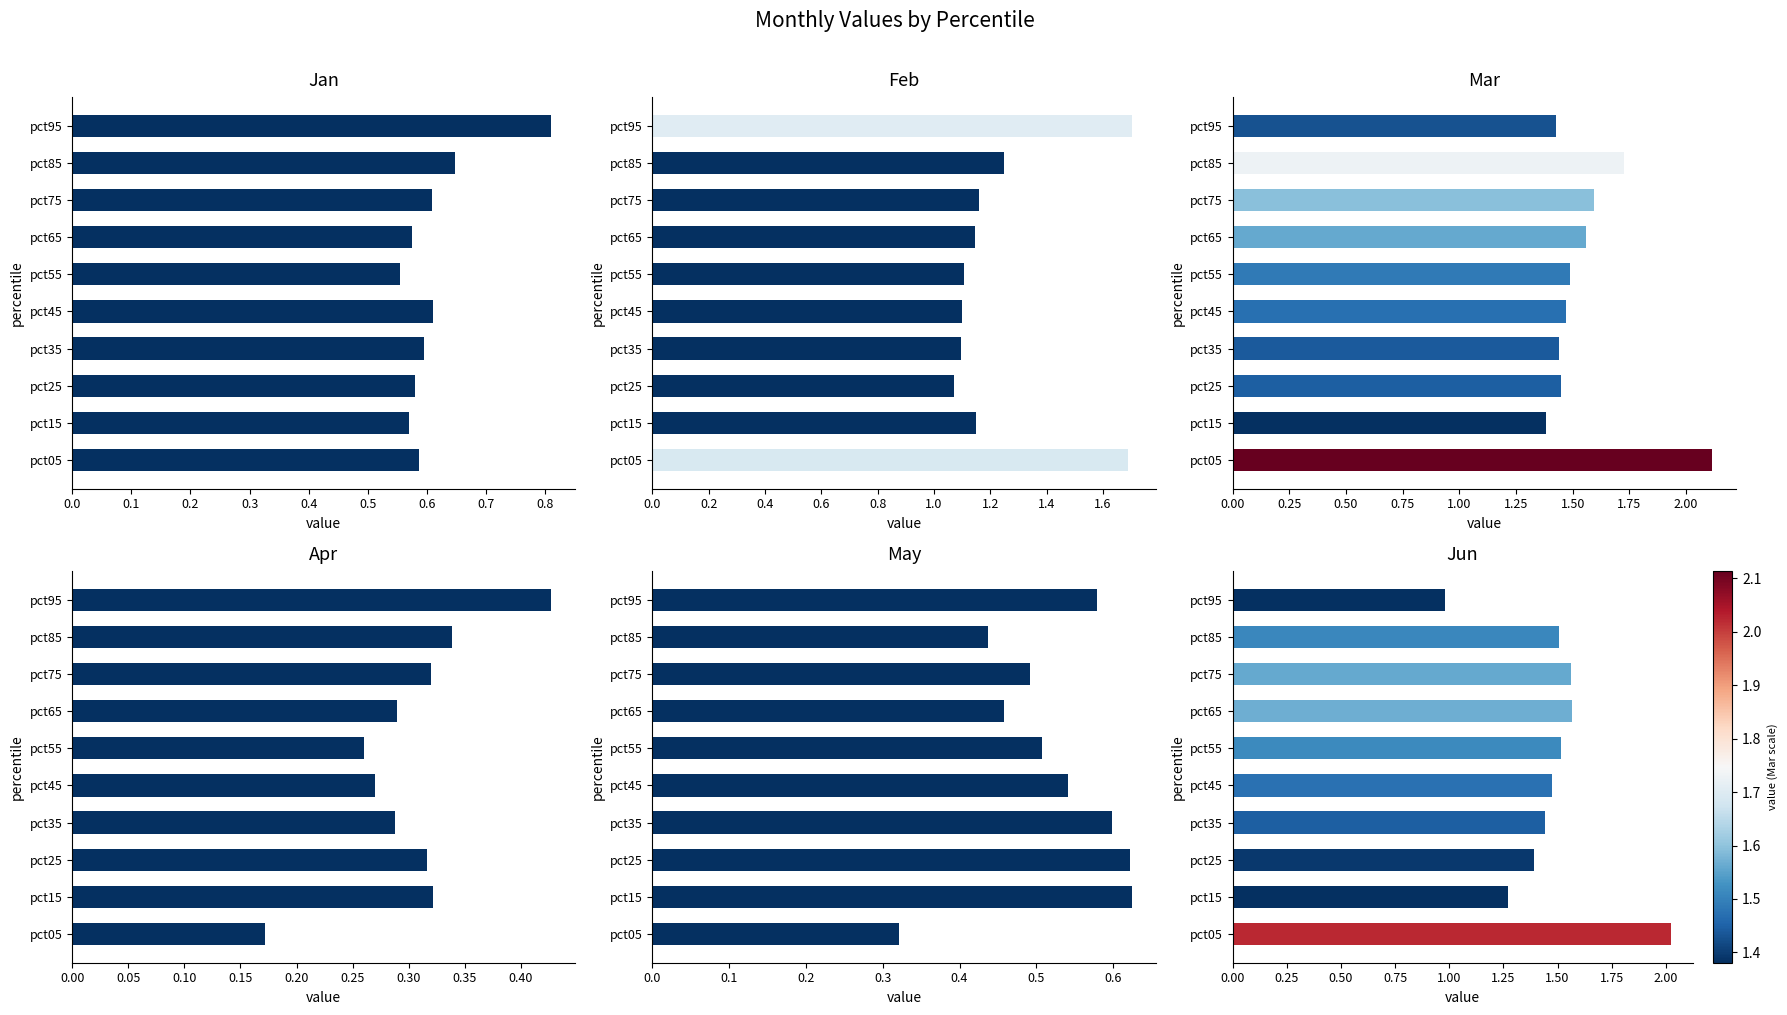

How many bars are there in total?

60